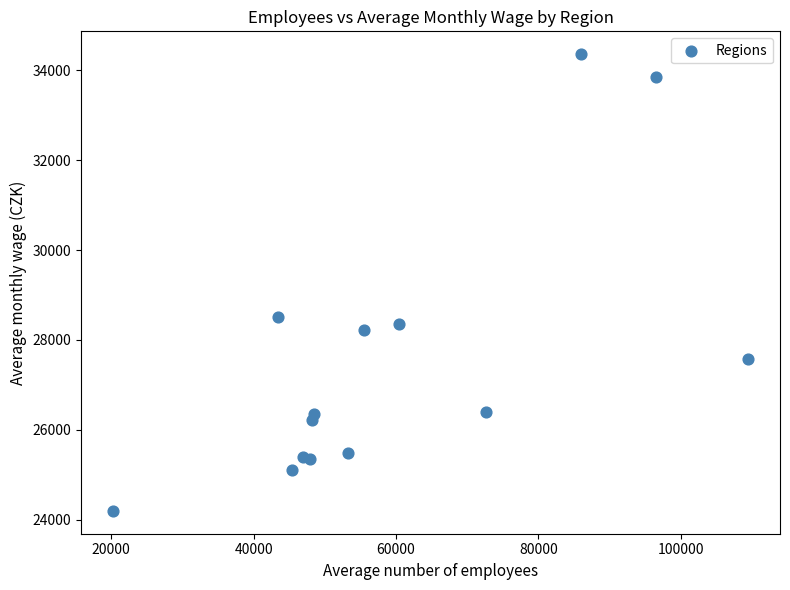

What Y value in the scatter plot is closest to 29277?

28514